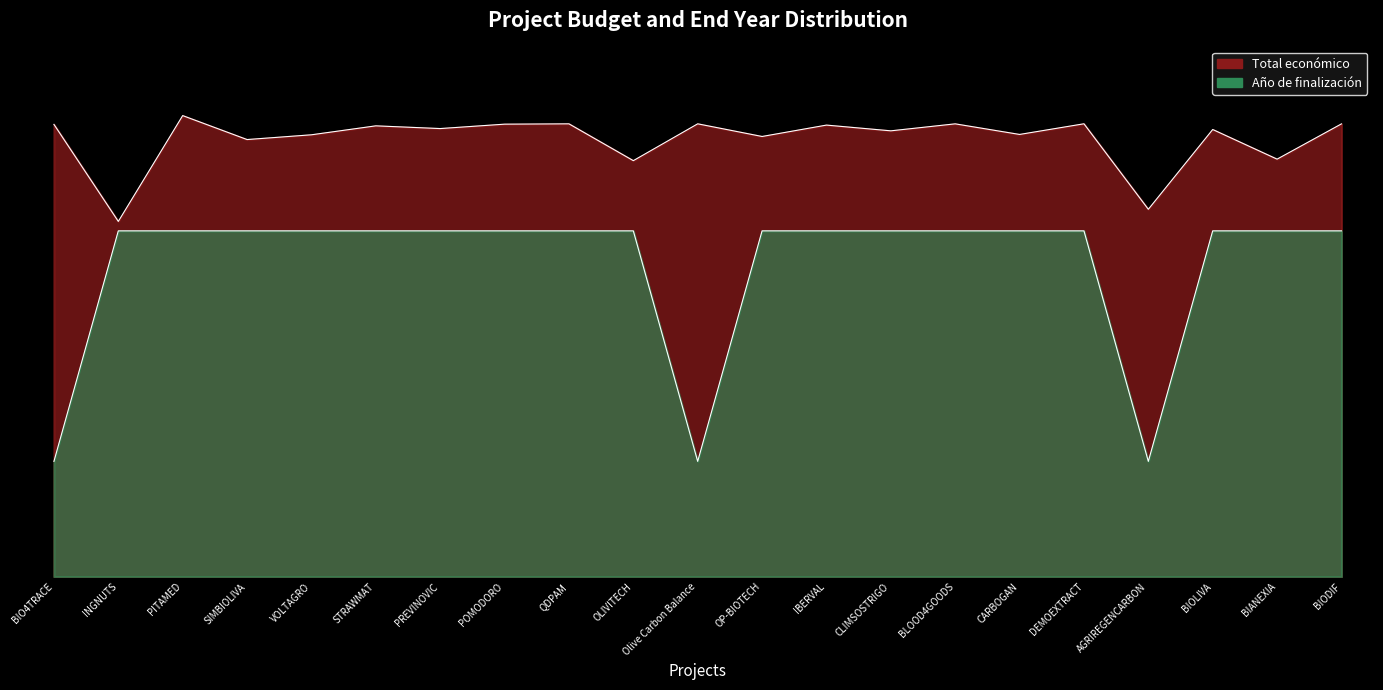

List the labels in order of Total económico value, smallest first.

INGNUTS, AGRIREGENCARBON, OLIVITECH, BIANEXIA, SIMBIOLIVA, OP-BIOTECH, VOLTAGRO, CARBOGAN, CLIMSOSTRIGO, BIOLIVA, PREVINOVIC, STRAWMAT, IBERVAL, BIO4TRACE, POMODORO, BIODIF, BLOOD4GOODS, QDPAM, Olive Carbon Balance, DEMOEXTRACT, PITAMED